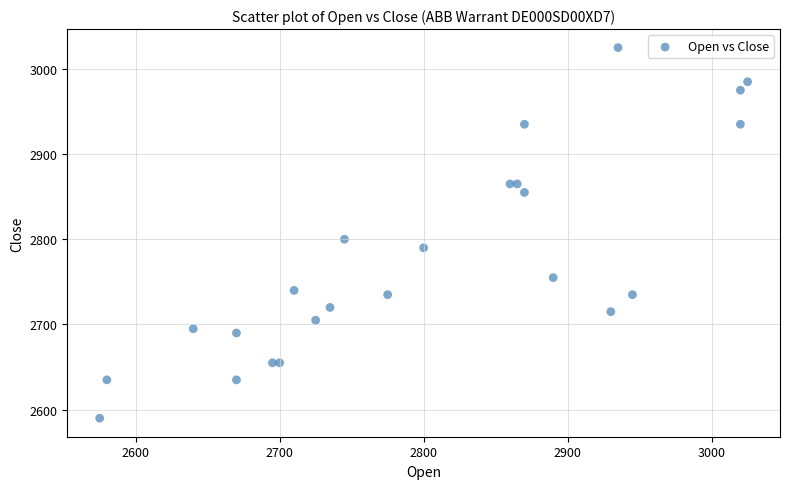

What is the range of X values (max minus min)?

450